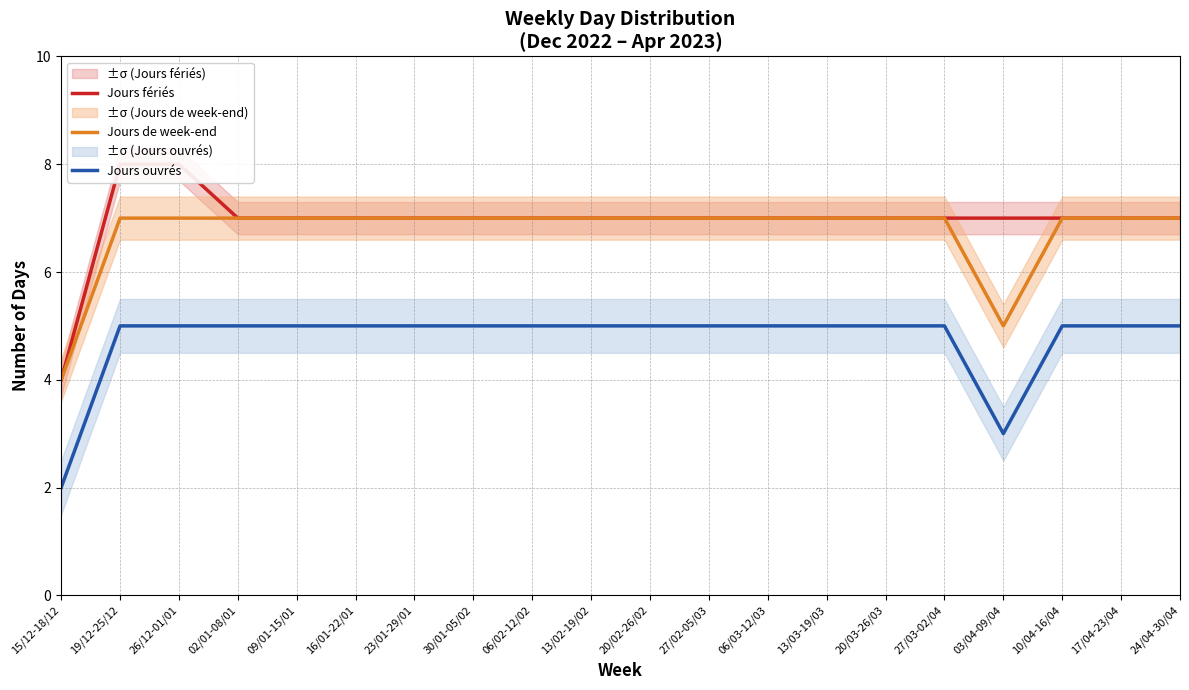

What is the sum of the Jours ouvrés values at 27/03-02/04 and 06/02-12/02?

10